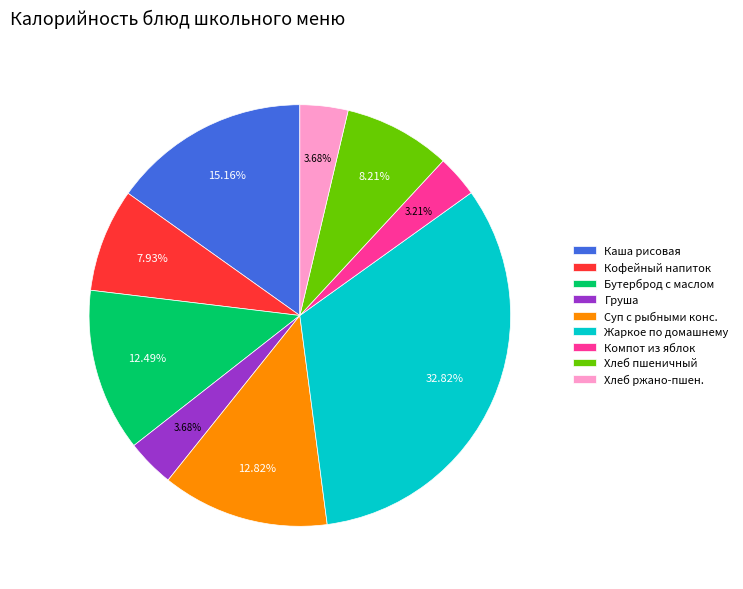

Which slice is the largest?

Жаркое по домашнему